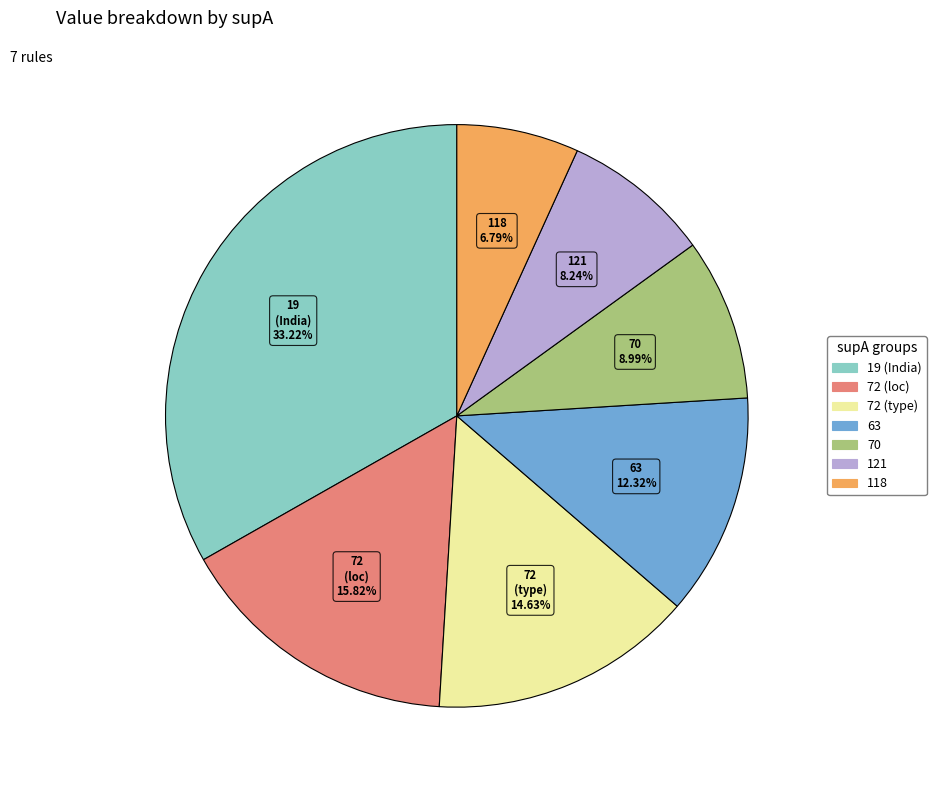

Is there a majority slice in this chart?

No